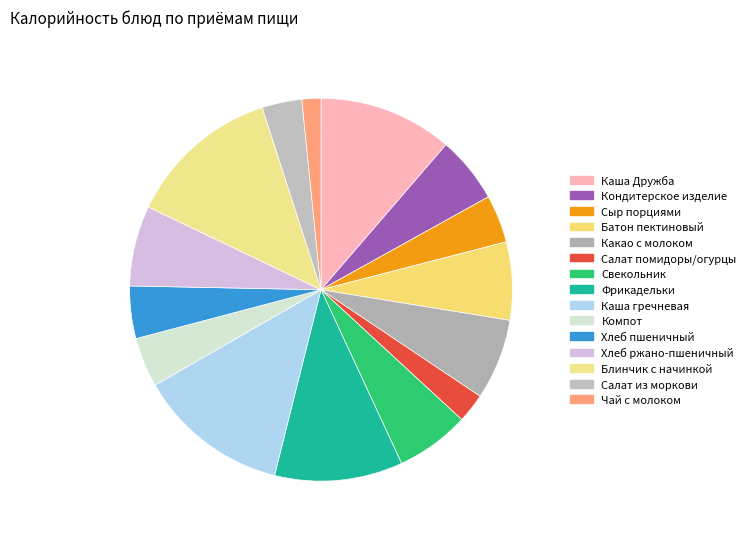

Count the number of slices in the pie.

15